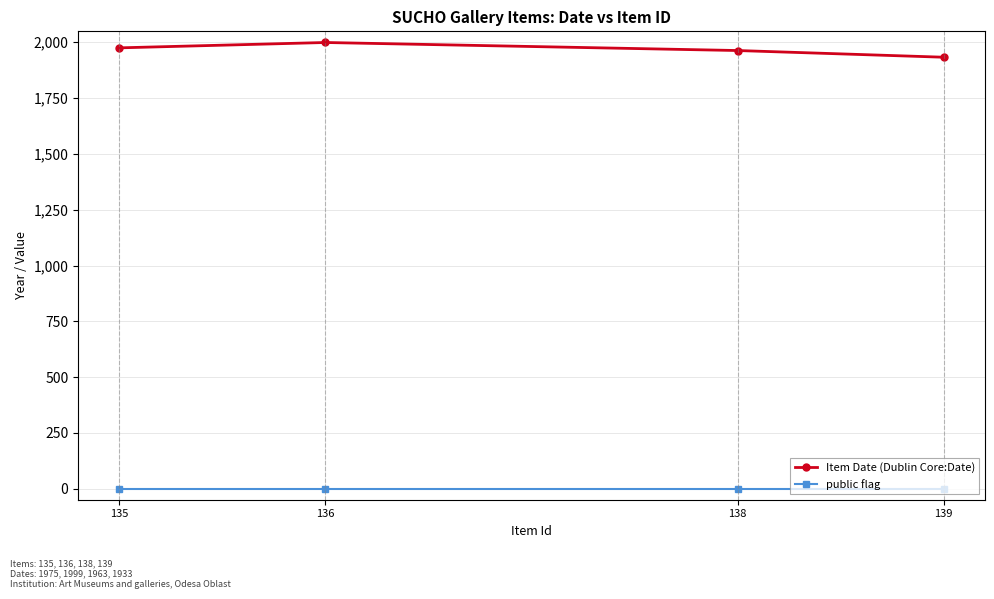

At 139, list the series in order from smallest to largest.

public flag, Item Date (Dublin Core:Date)